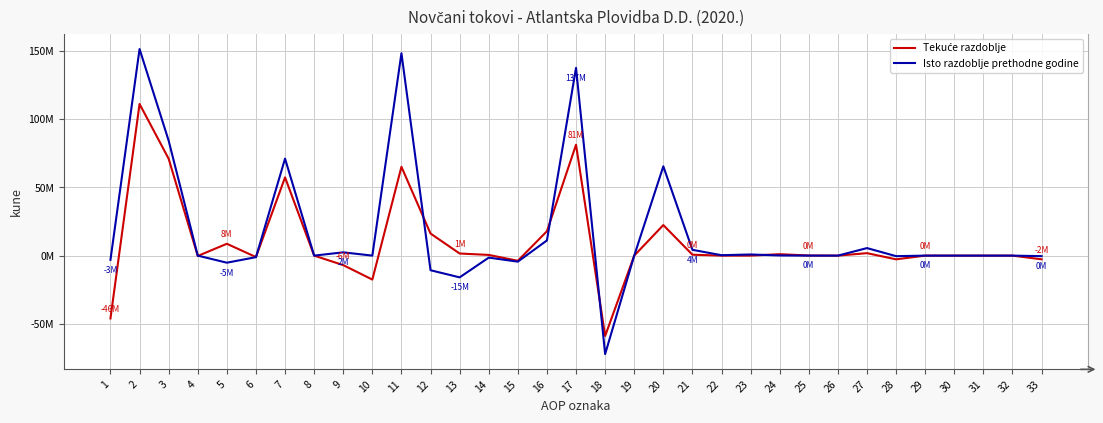

How many data points in Isto razdoblje prethodne godine are above 0?

13